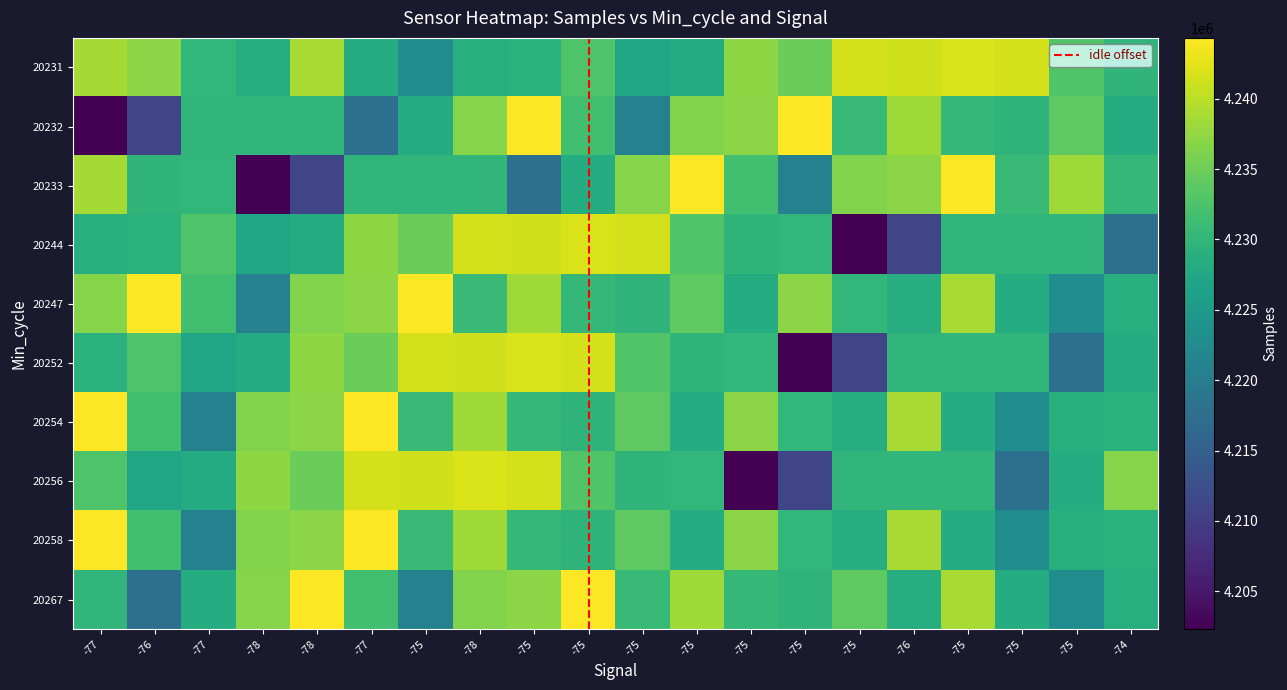

The value of 20267 at -78 is 4244158. True or false?

True